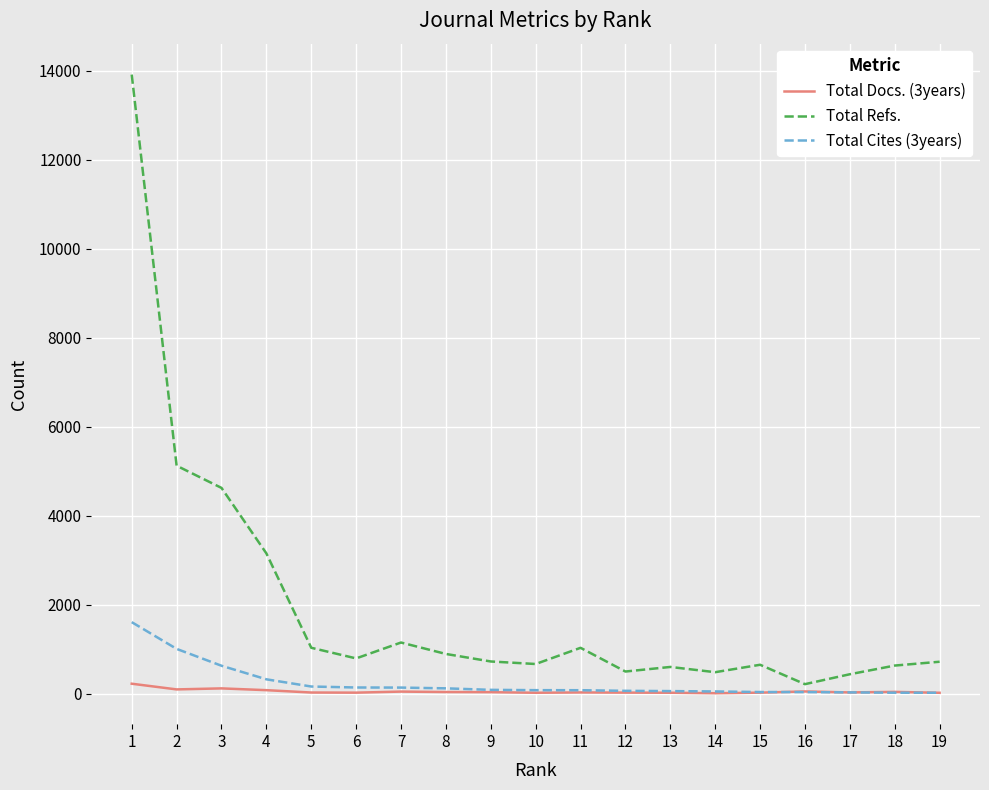

True or false: Total Refs. has more than 1 points higher than both neighbors.

True